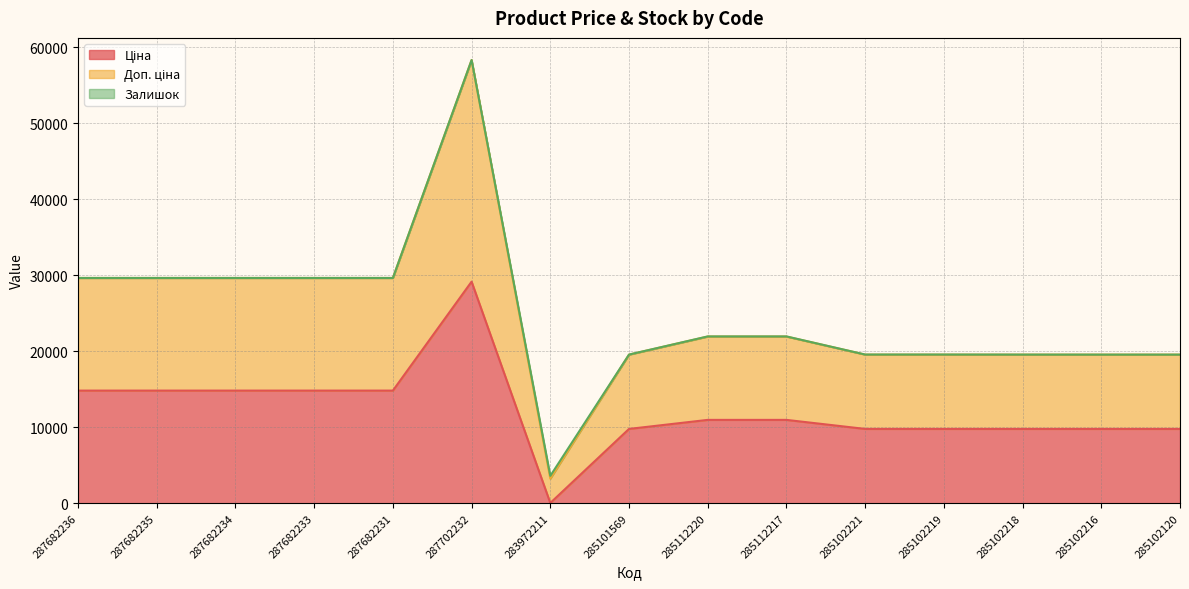

At which label is Ціна closest to 14592?

287682236